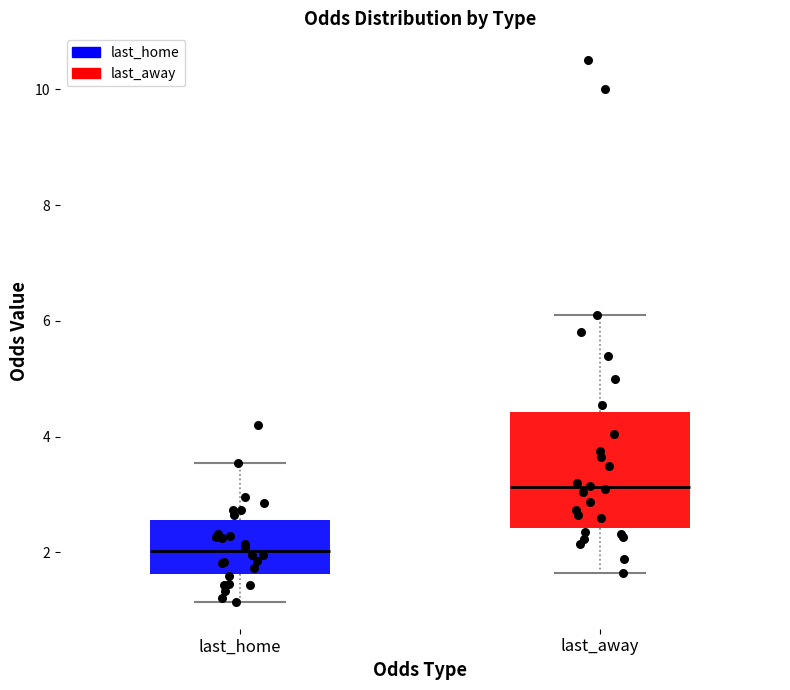

Reading left to right, read every box against the y-axis: the position of its median line, the range the box covers, and the ends of its whiskers. The values are not printed on the chart, so give them approximately, as read against the axis.

last_home: median 2.0, box 1.6 to 2.6, whiskers 1.2 to 3.6
last_away: median 3.2, box 2.4 to 4.4, whiskers 1.6 to 6.2